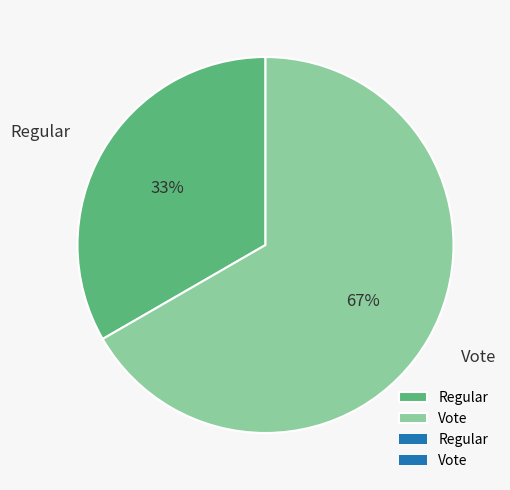

What percentage is the Regular slice, to the nearest percent?

33%